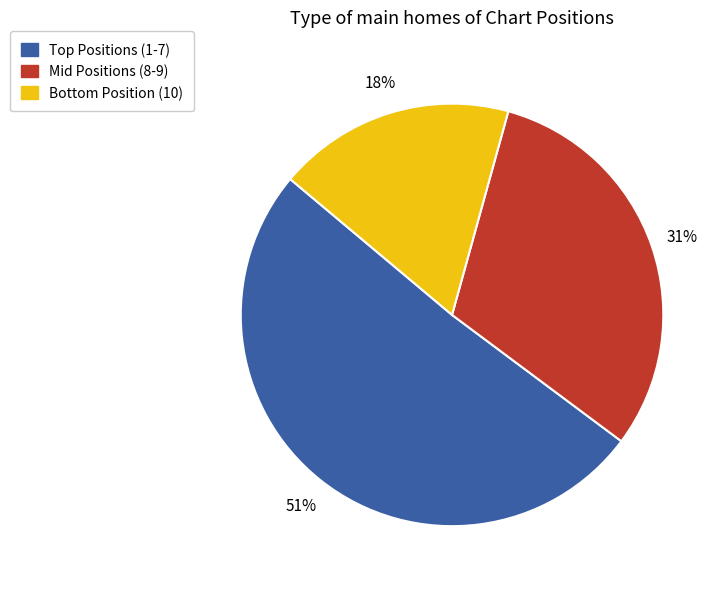

To the nearest percent, what is the average slice percentage?

33%